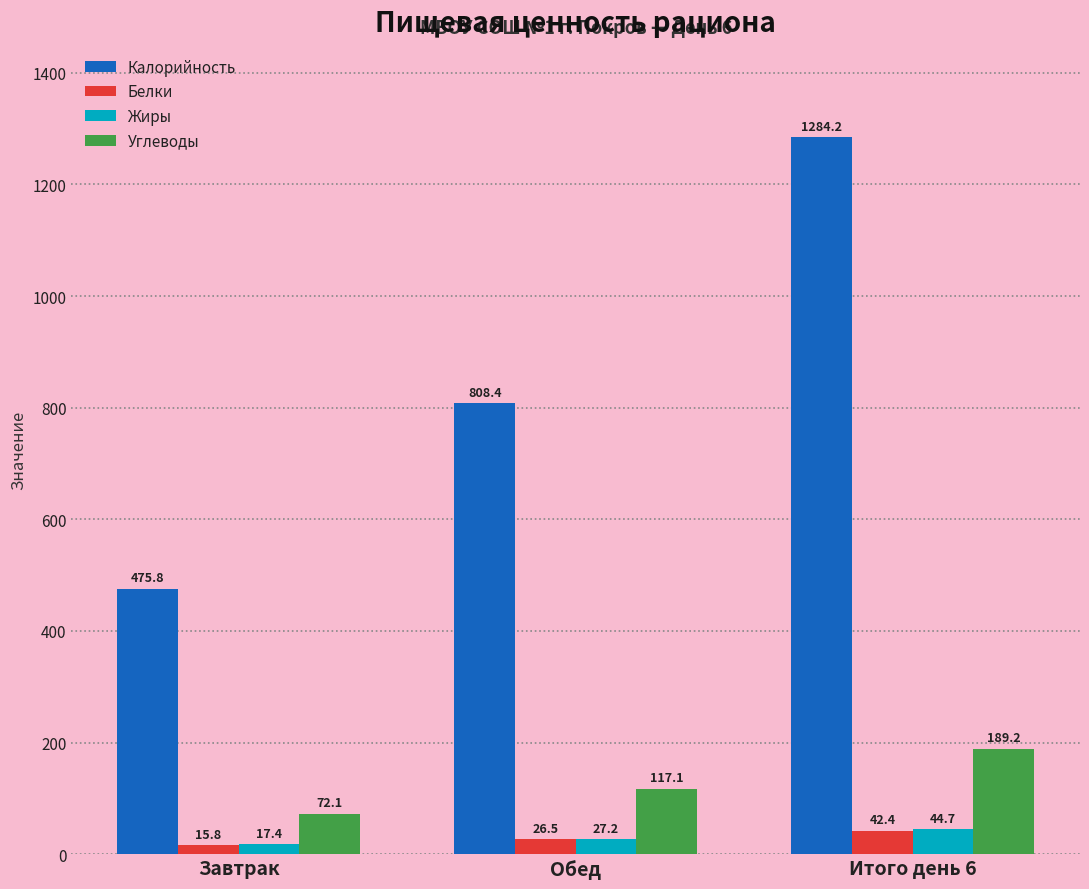

How many groups of bars are there?

3